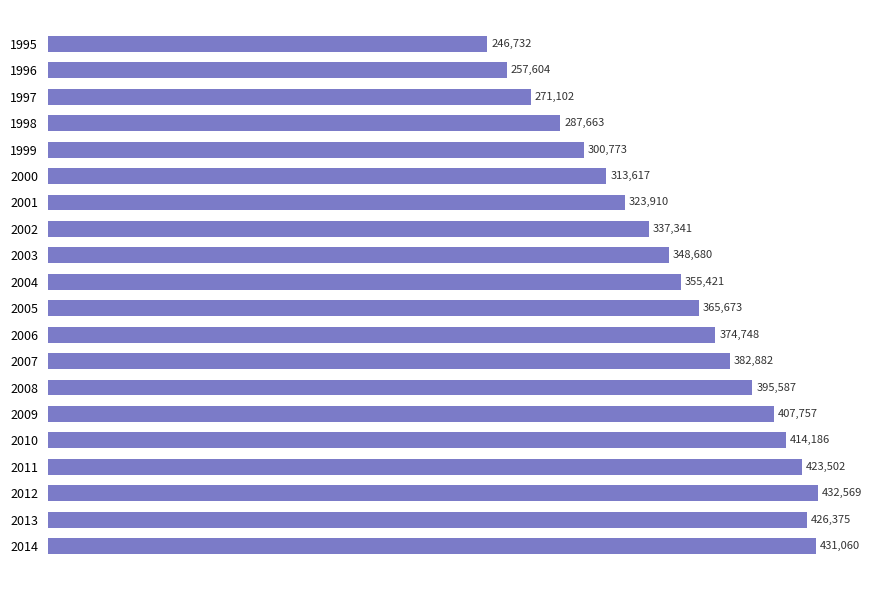

Reading top to bottom, what are all the values shown in this chart?

246732	257604	271102	287663	300773	313617	323910	337341	348680	355421	365673	374748	382882	395587	407757	414186	423502	432569	426375	431060